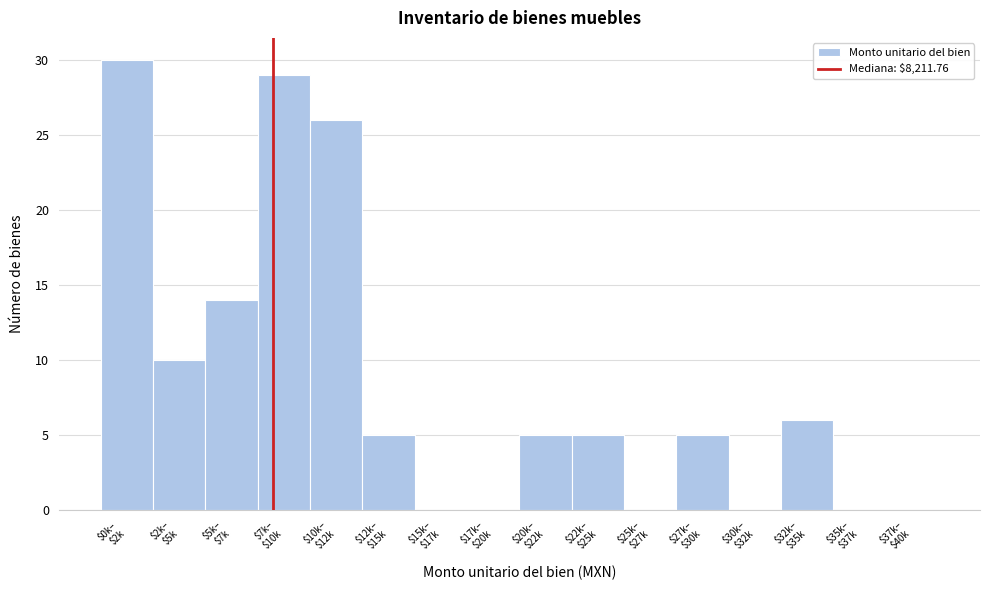

What is the maximum value shown in the chart?

30